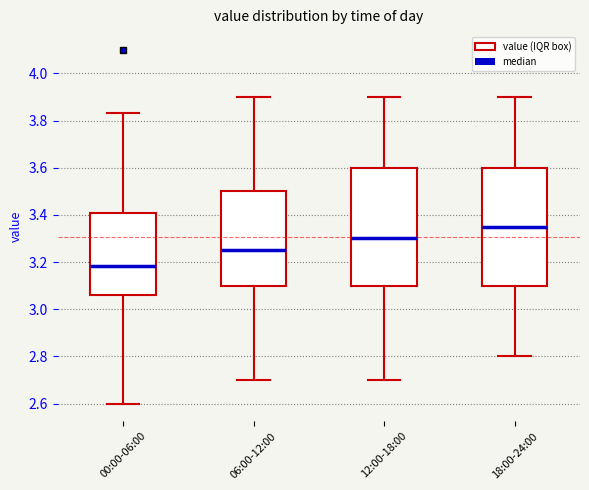

Where is the upper edge of the box for 18:00-24:00 on the y-axis? The values are not printed on the chart, so give them approximately, as read against the axis.

3.60